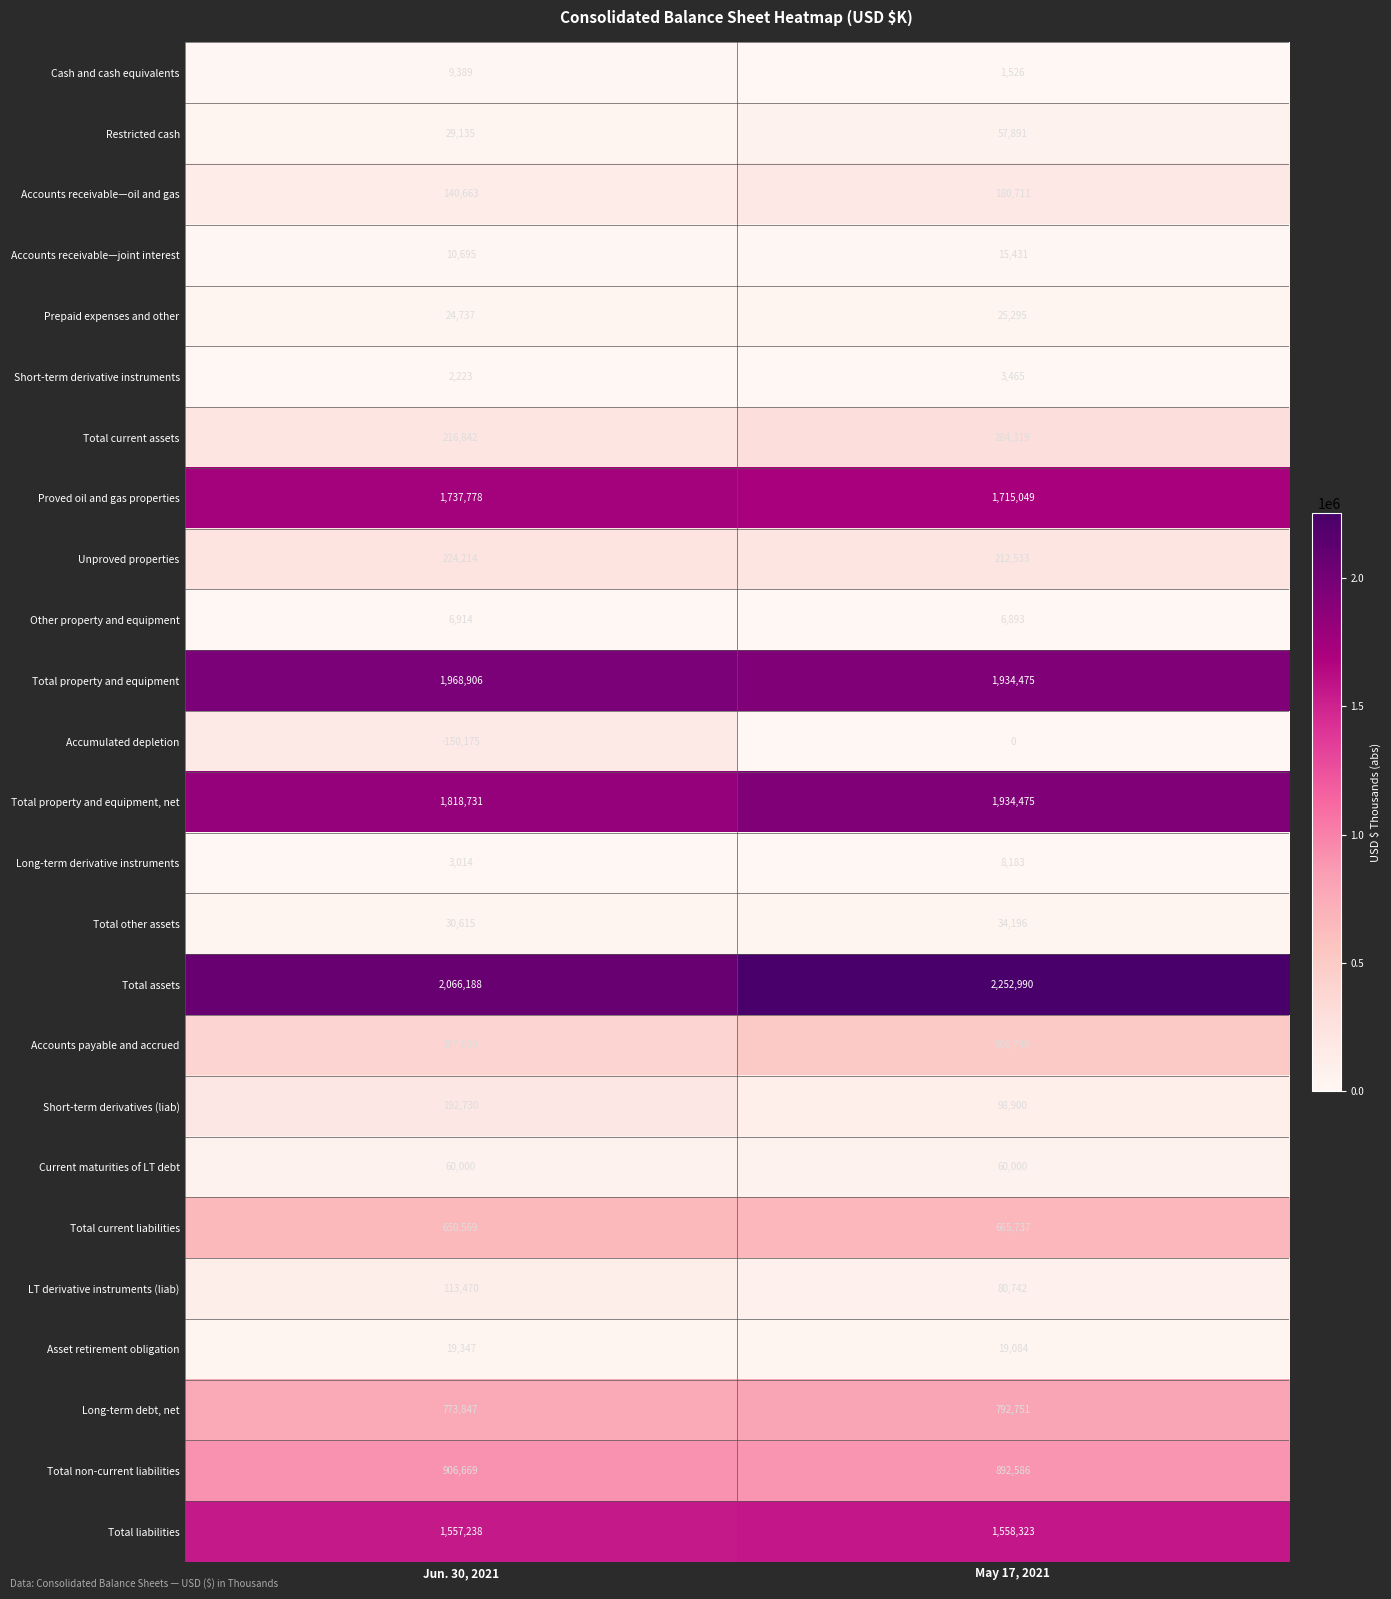

At Jun. 30, 2021, list the series in order from smallest to largest.

Accumulated depletion, Short-term derivative instruments, Long-term derivative instruments, Other property and equipment, Cash and cash equivalents, Accounts receivable—joint interest, Asset retirement obligation, Prepaid expenses and other, Restricted cash, Total other assets, Current maturities of LT debt, LT derivative instruments (liab), Accounts receivable—oil and gas, Short-term derivatives (liab), Total current assets, Unproved properties, Accounts payable and accrued, Total current liabilities, Long-term debt, net, Total non-current liabilities, Total liabilities, Proved oil and gas properties, Total property and equipment, net, Total property and equipment, Total assets